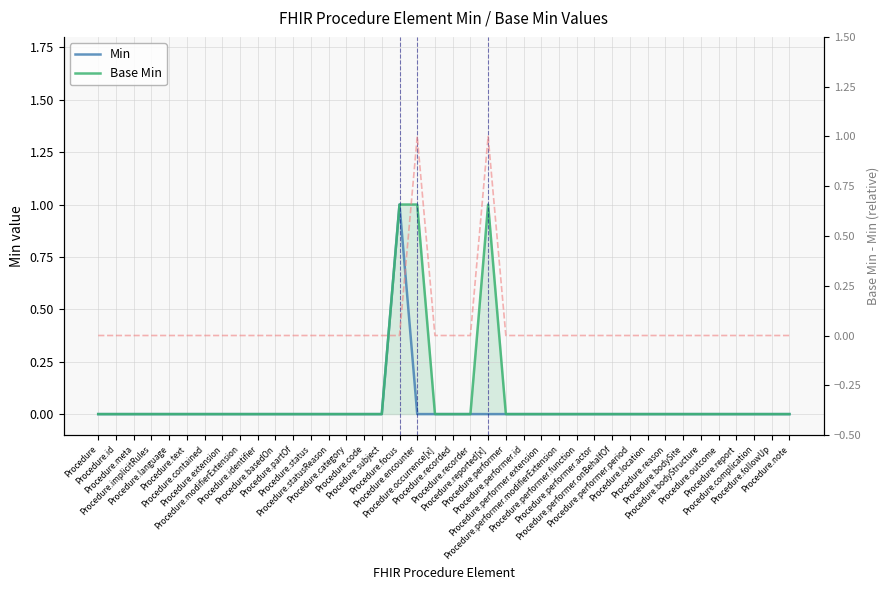

What is the maximum value for Min?

1